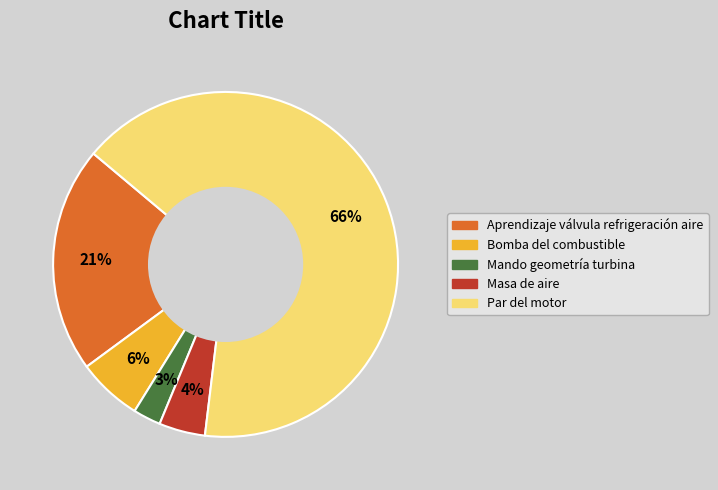

Is there any slice that represents more than half of the pie?

Yes